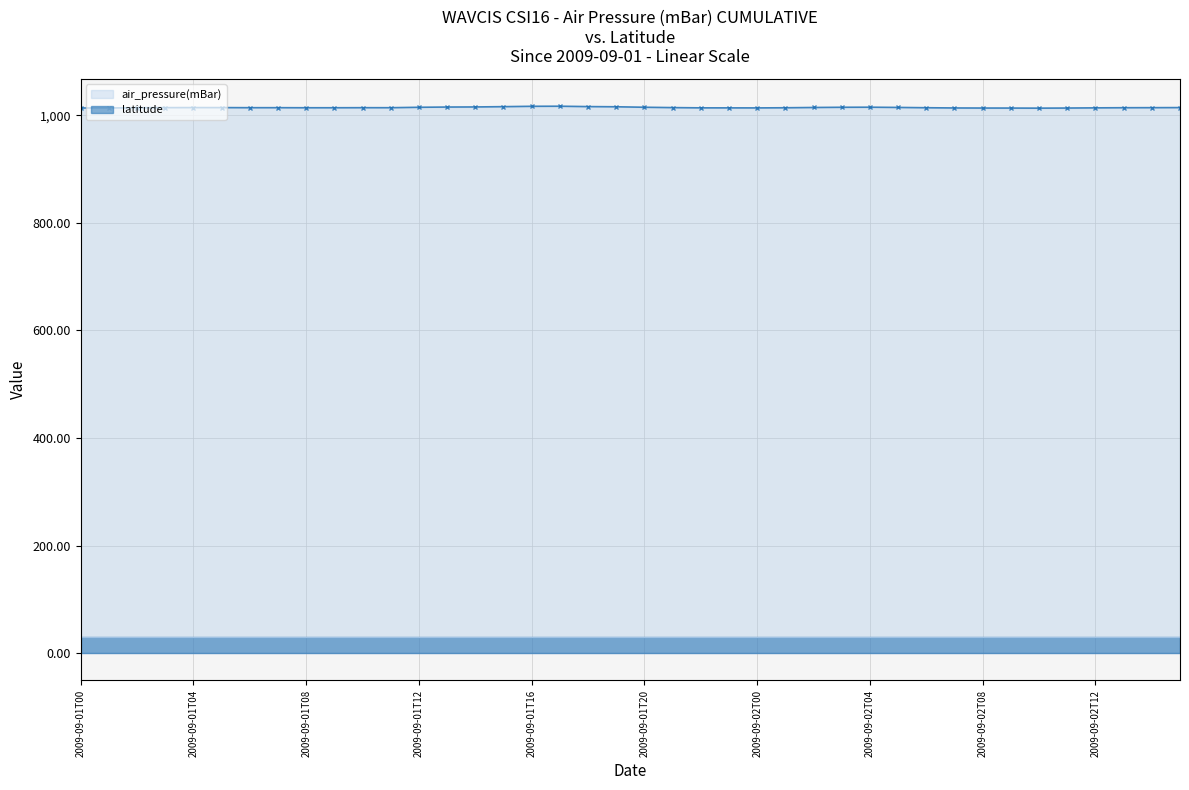

In air_pressure(mBar), how many points are lower than both neighbors (excluding endpoints)?

4